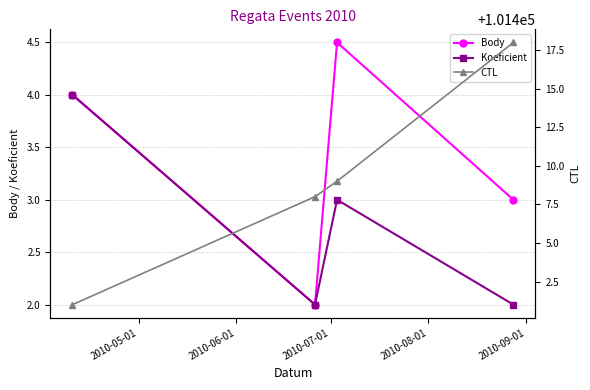

Reading left to right, what are all the values shown in this chart?

Body: 4.0	2.0	4.5	3.0
Koeficient: 4.0	2.0	3.0	2.0
CTL: 101401.0	101408.0	101409.0	101418.0